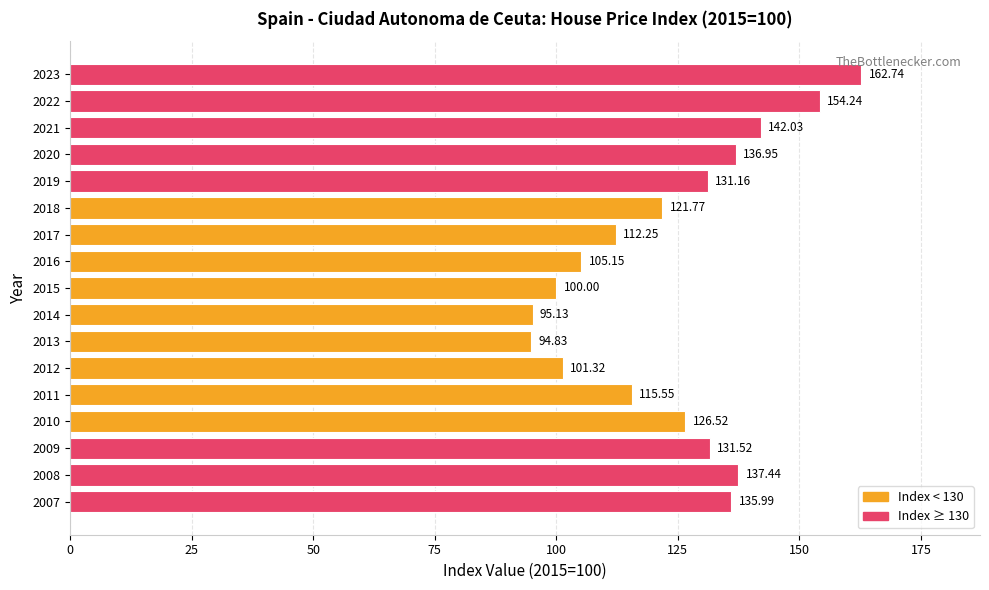

What is the sum of all values?

2104.6